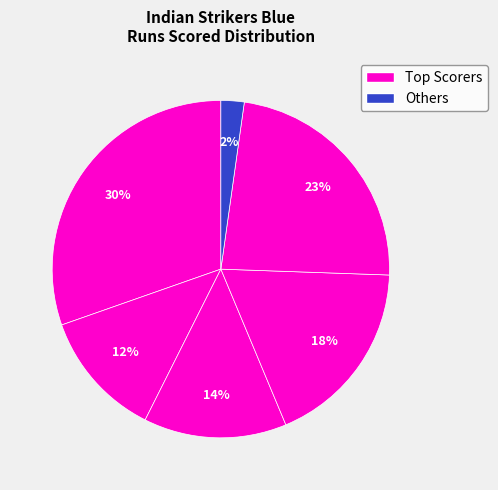

Is there a majority slice in this chart?

No